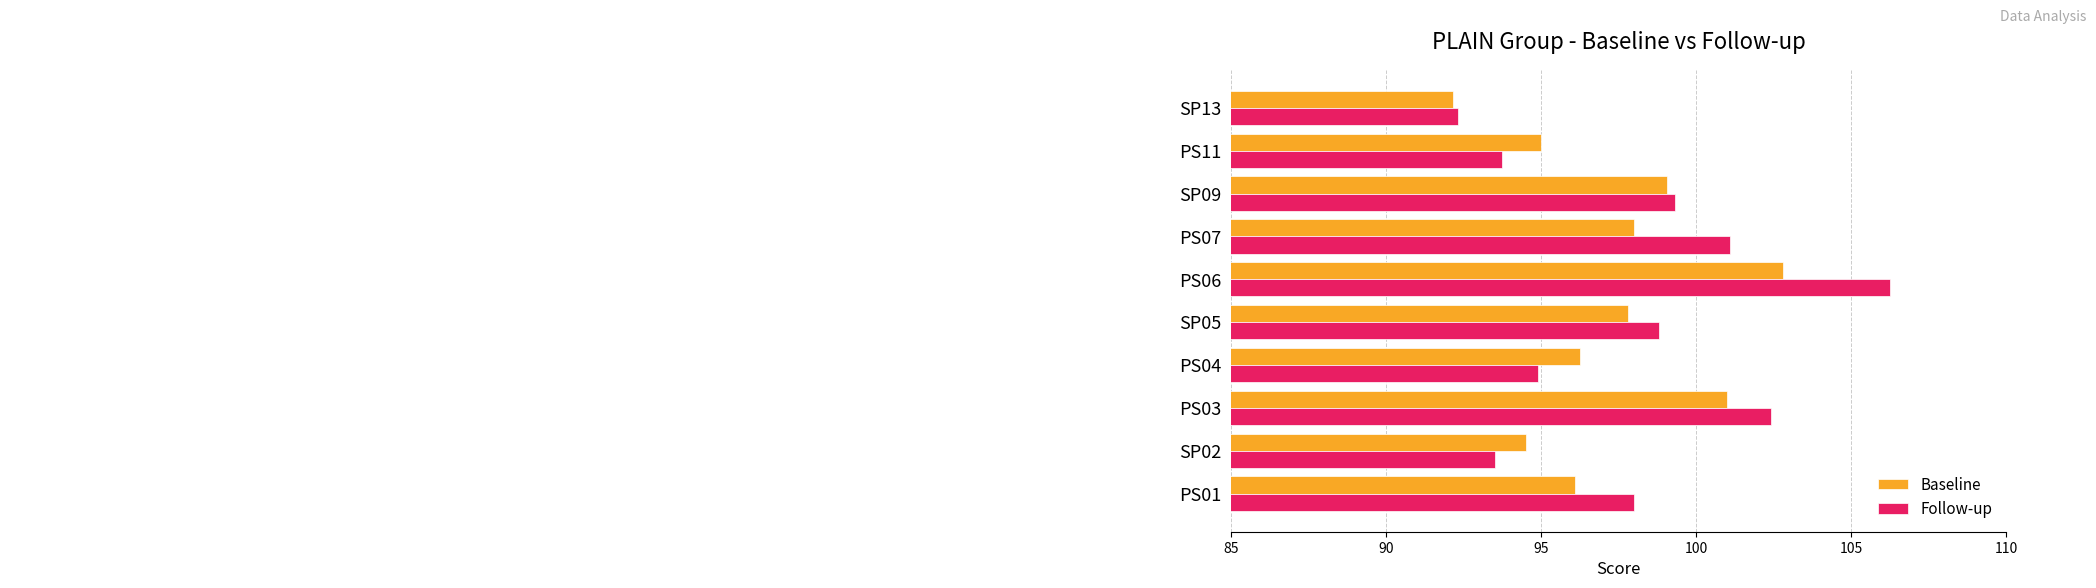

What is the average value of the Follow-up series?

98.0